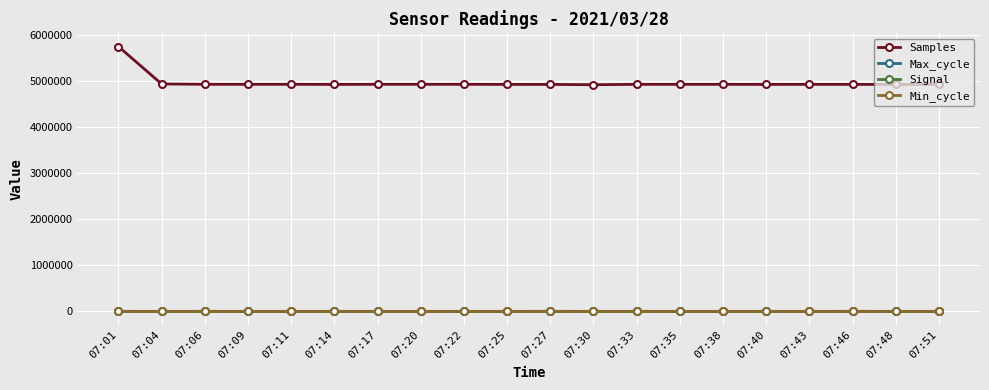

Which series has the largest total across all categories?

Samples